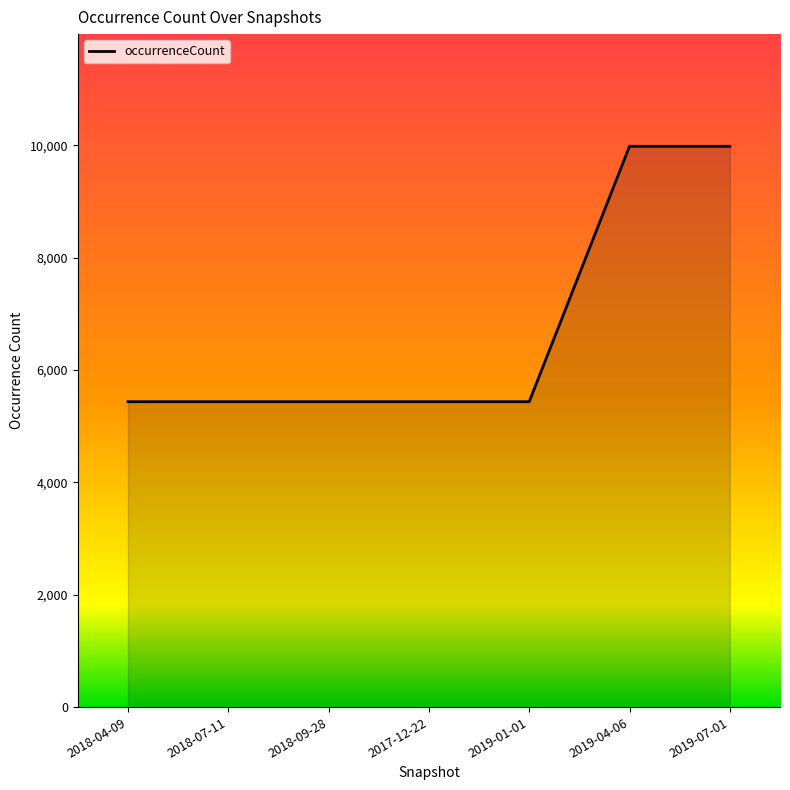

What is the difference between the maximum and minimum values?

4547